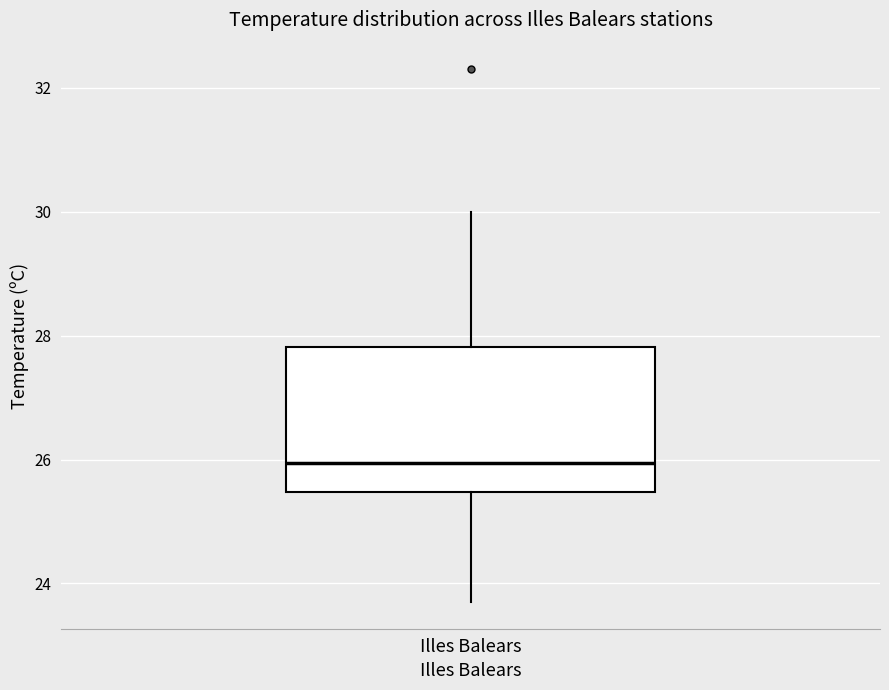

Where is the upper edge of the box for Illes Balears on the y-axis? The values are not printed on the chart, so give them approximately, as read against the axis.

27.8